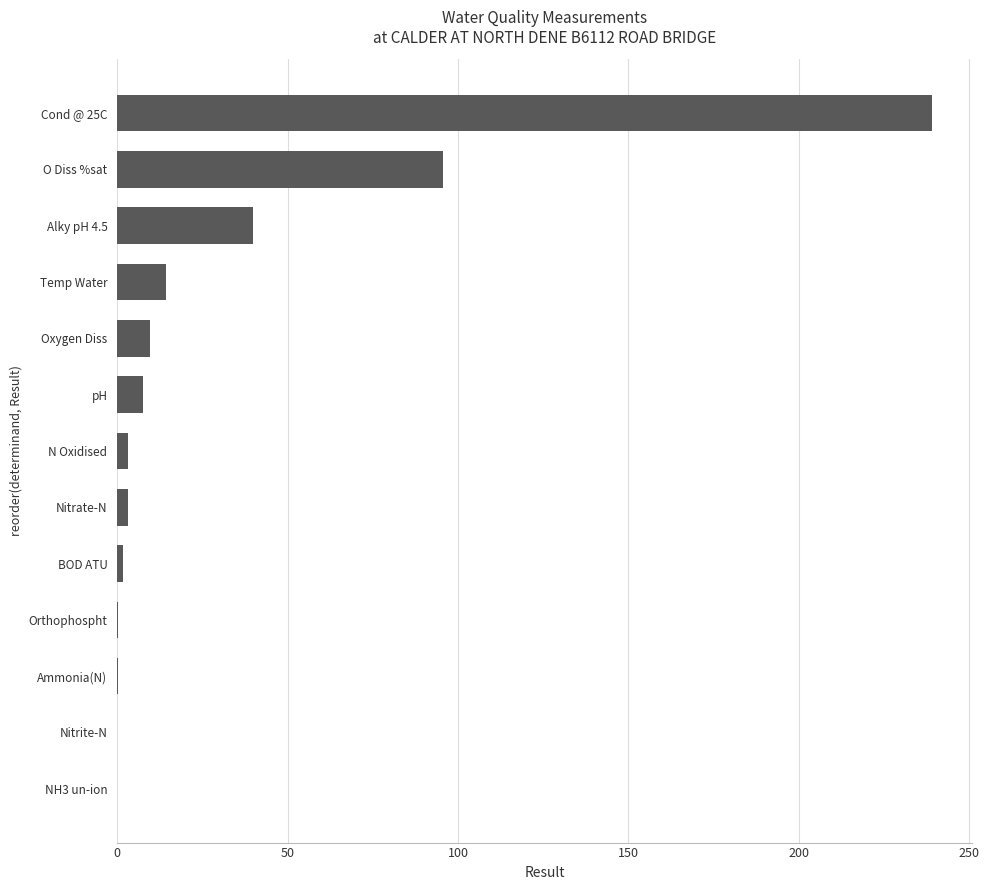

Are the bars horizontal?

Yes